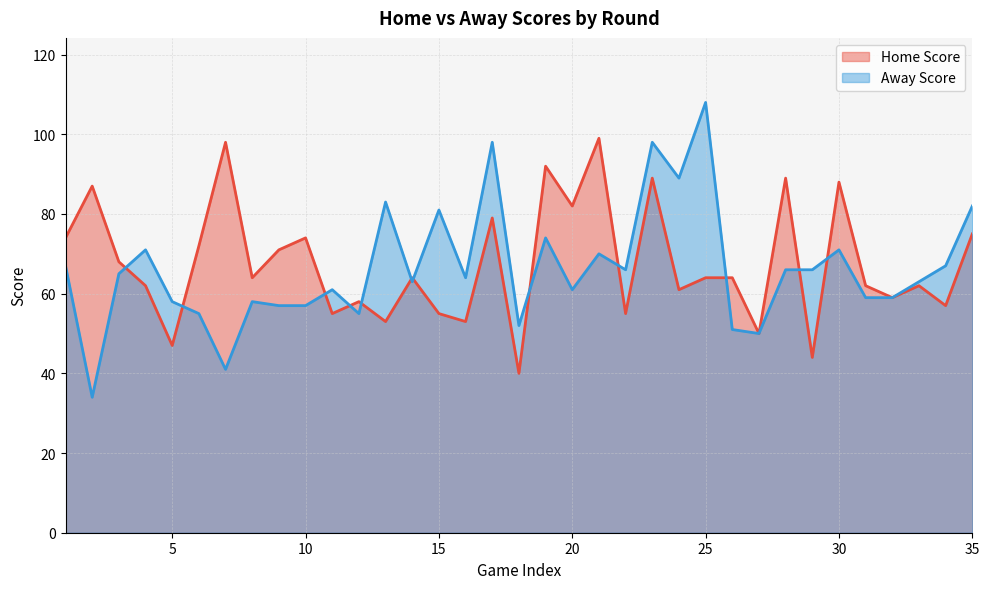

The chart shows a value of 55 at 1. True or false?

True